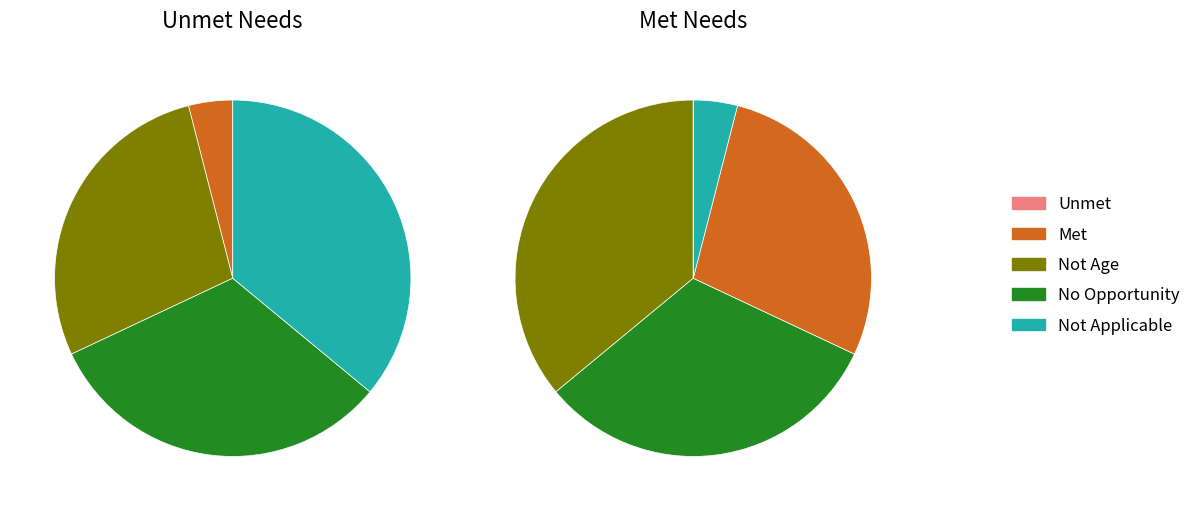

To the nearest percent, what is the average slice percentage?

20%